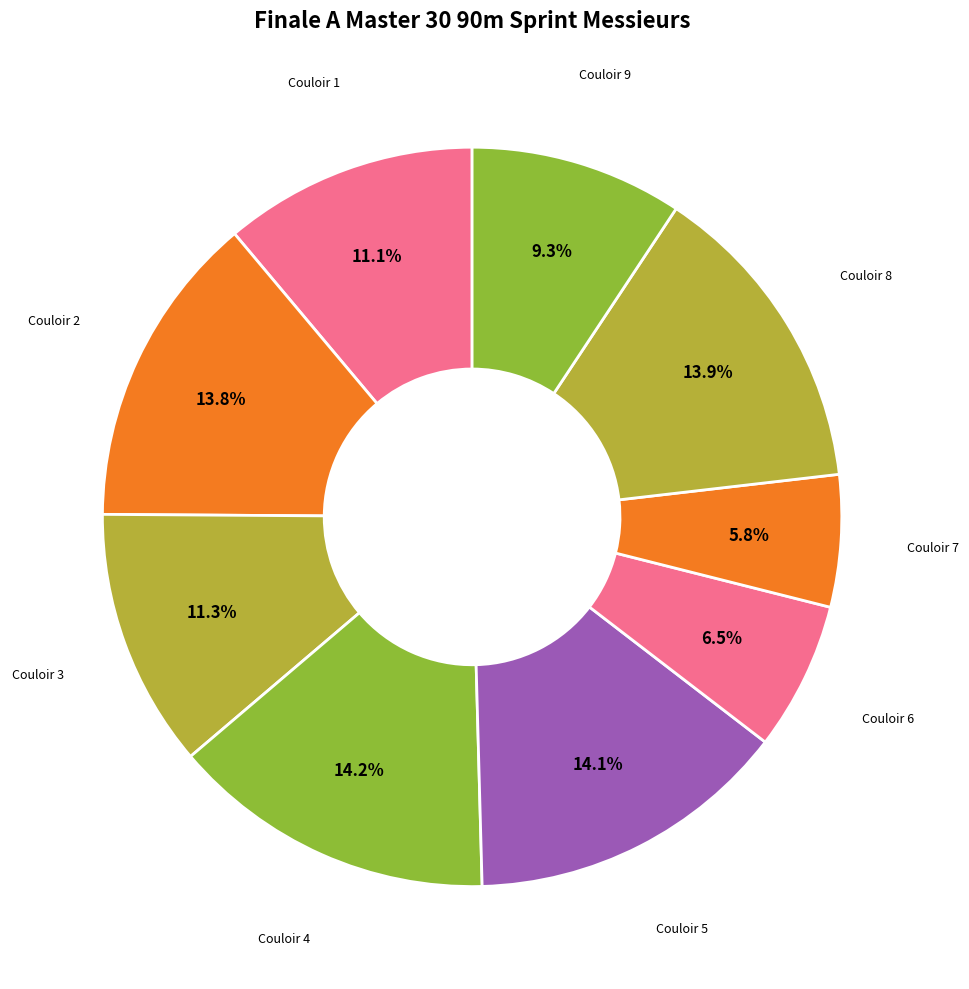

Between Couloir 8 and Couloir 3, which is larger?

Couloir 8